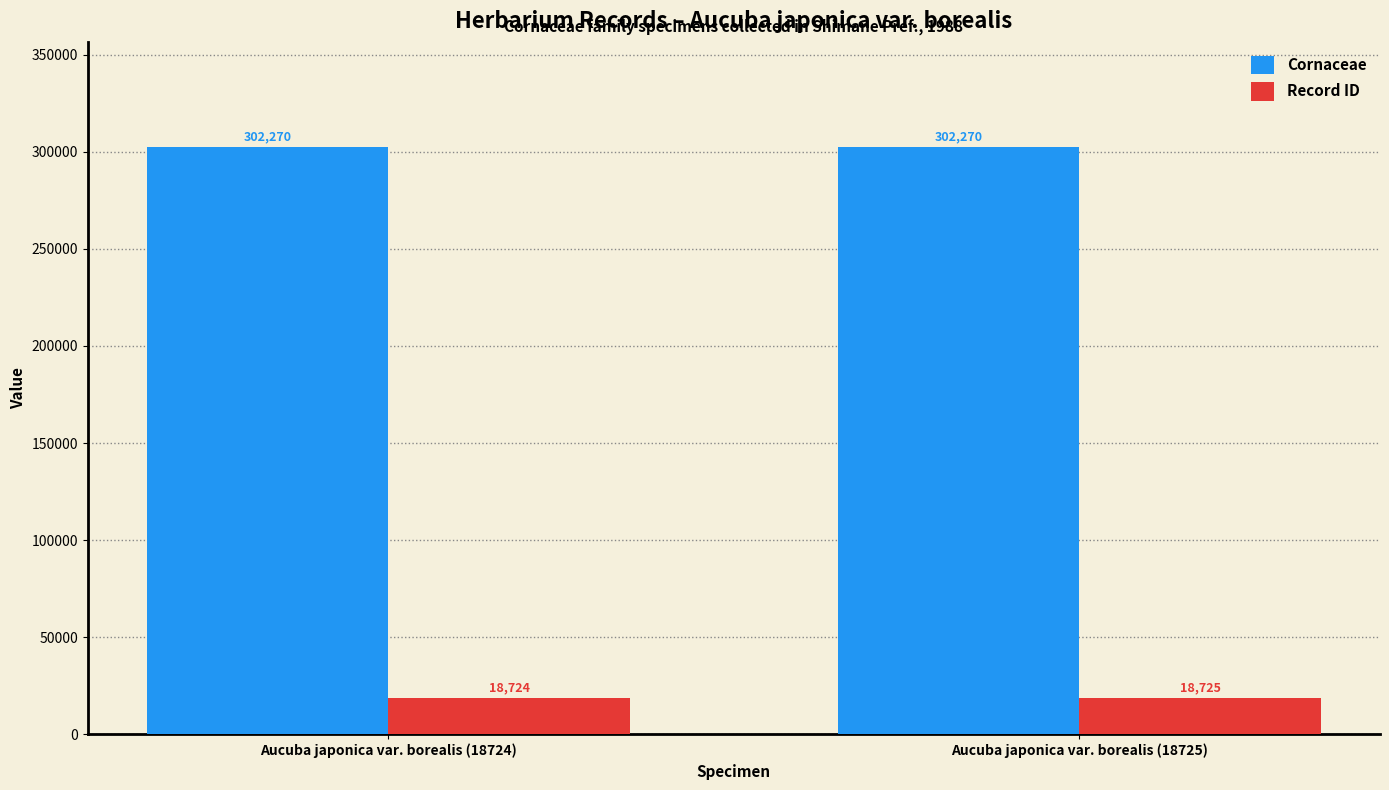

Are the bars grouped side by side (vs. stacked)?

Yes